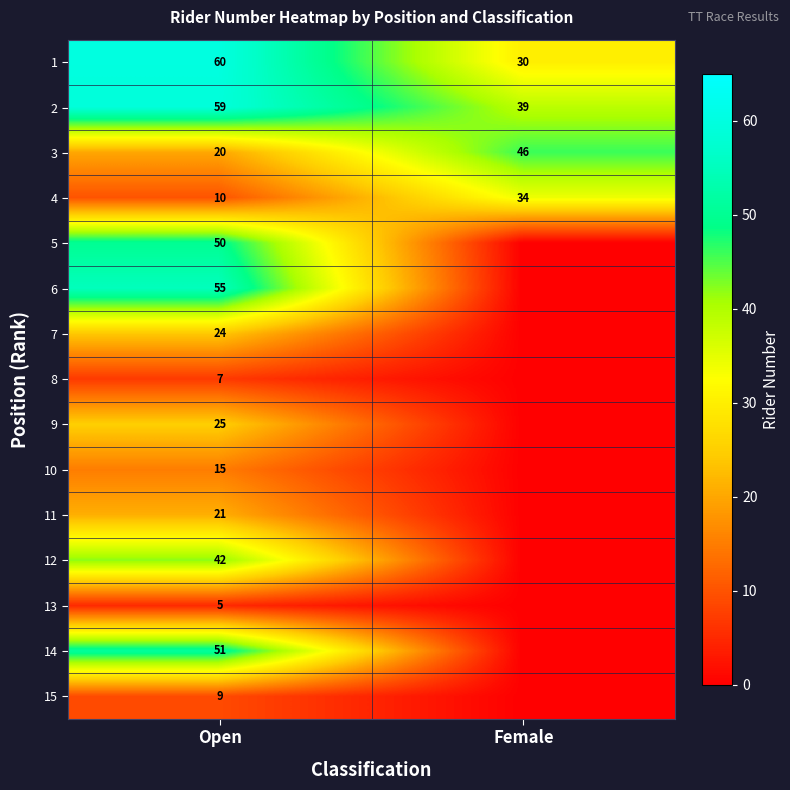

True or false: 2 has a value of 41 at Open.

False